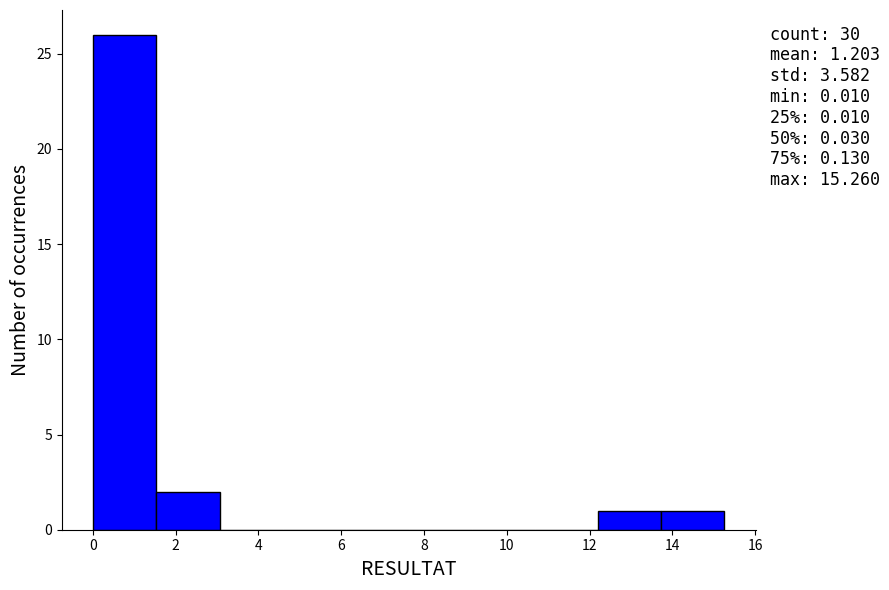

Which range on the x-axis has the tallest bar?

0.0 to 1.6